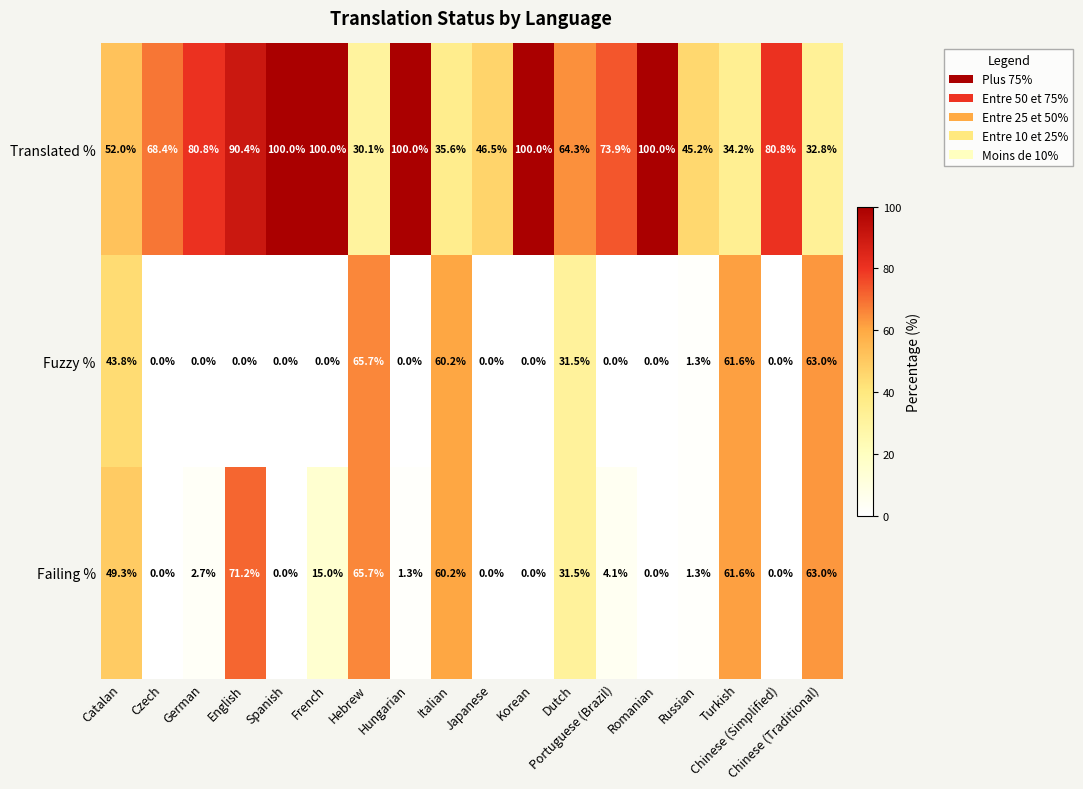

Between English and Romanian, which series saw the biggest shift?

Failing %